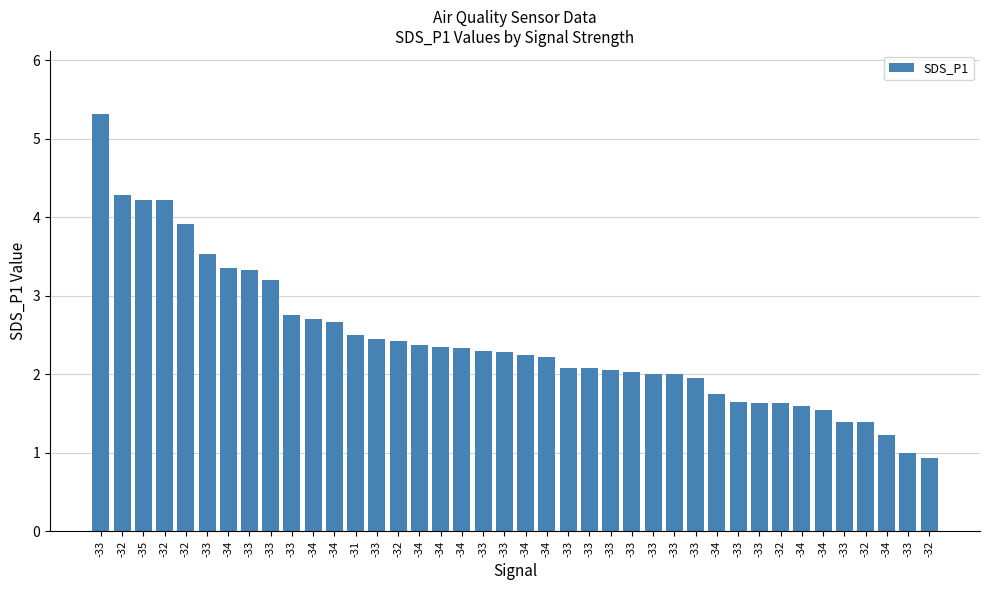

Is it true that the value at -35 is 6.0?

False